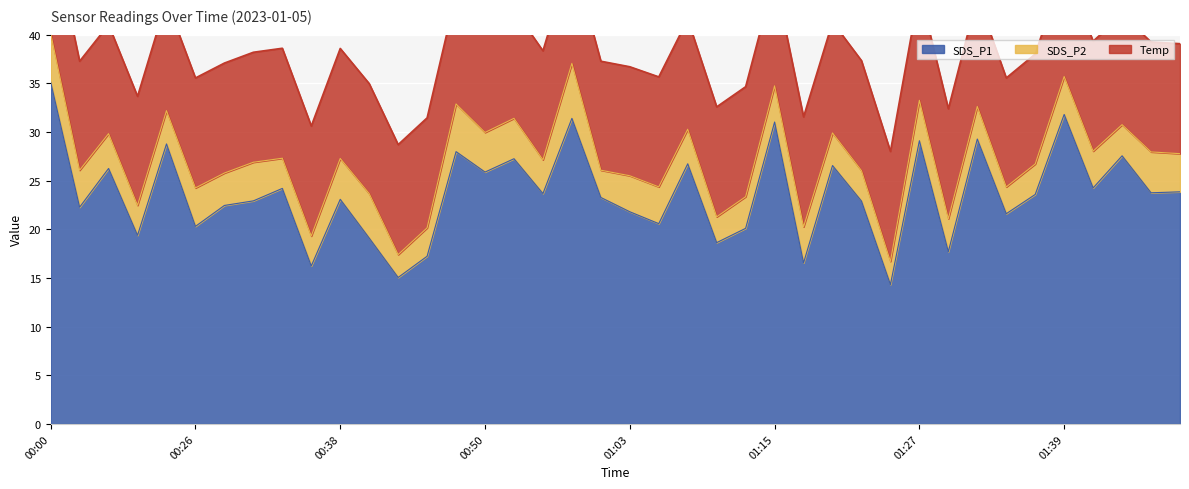

What is the value of the Temp point at the 37th from the left?

11.3